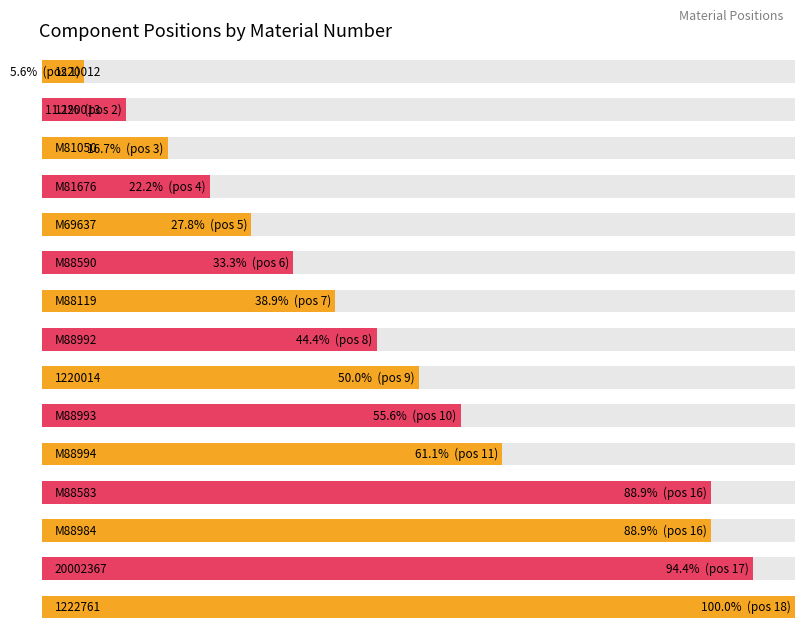

What is the label of the 13th bar from the right?

M81050